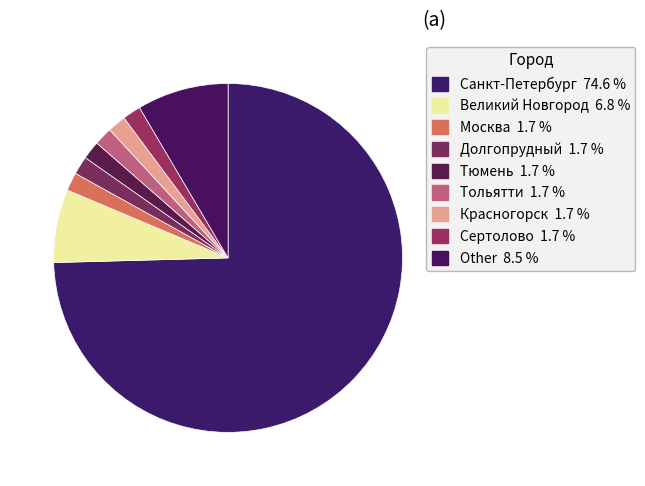

True or false: Other accounts for 8% of the total.

True